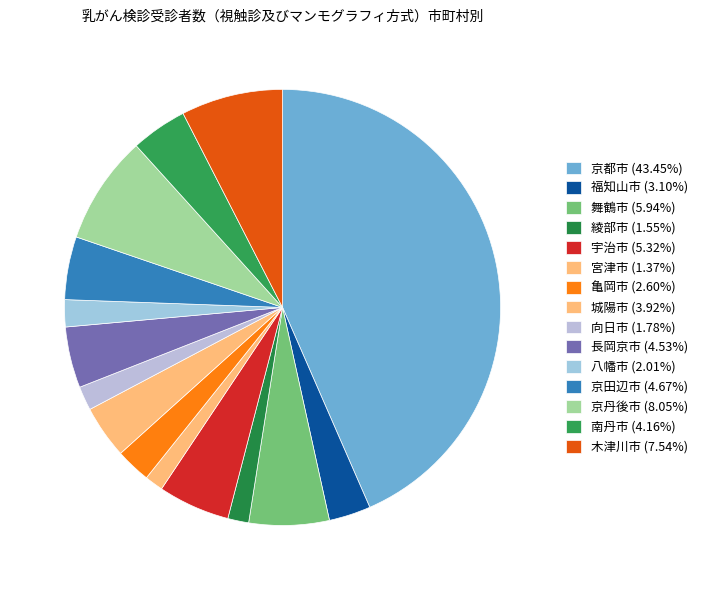

True or false: 福知山市 accounts for 3% of the total.

True